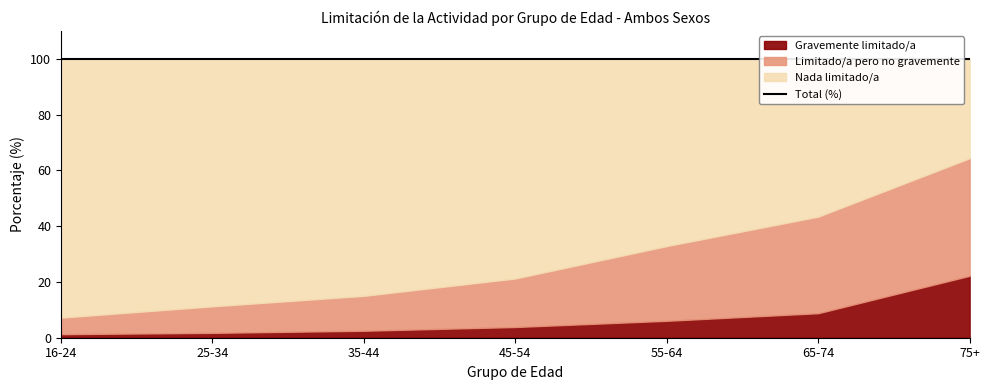

What position from the left is 65-74?

6